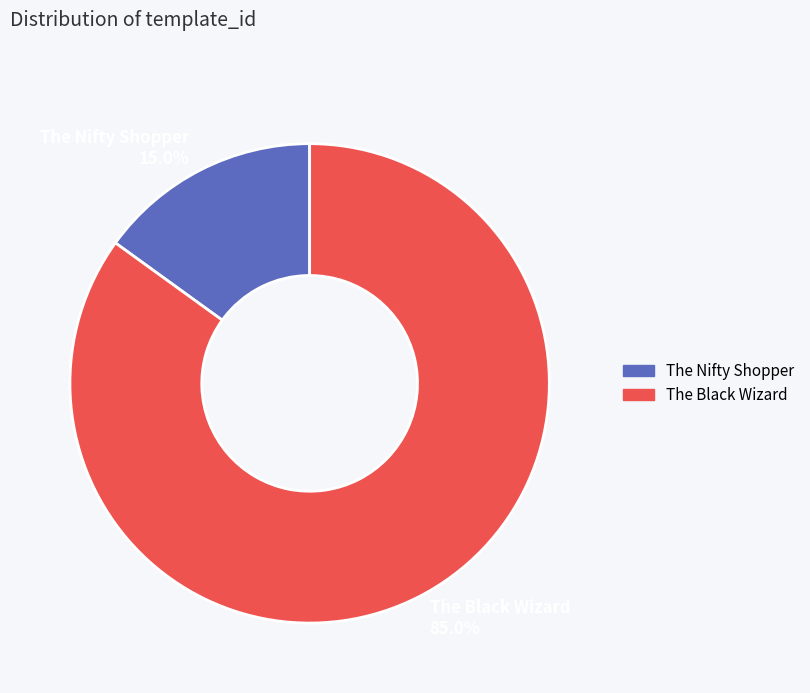

Rank the categories by value from lowest to highest.

The Nifty Shopper, The Black Wizard